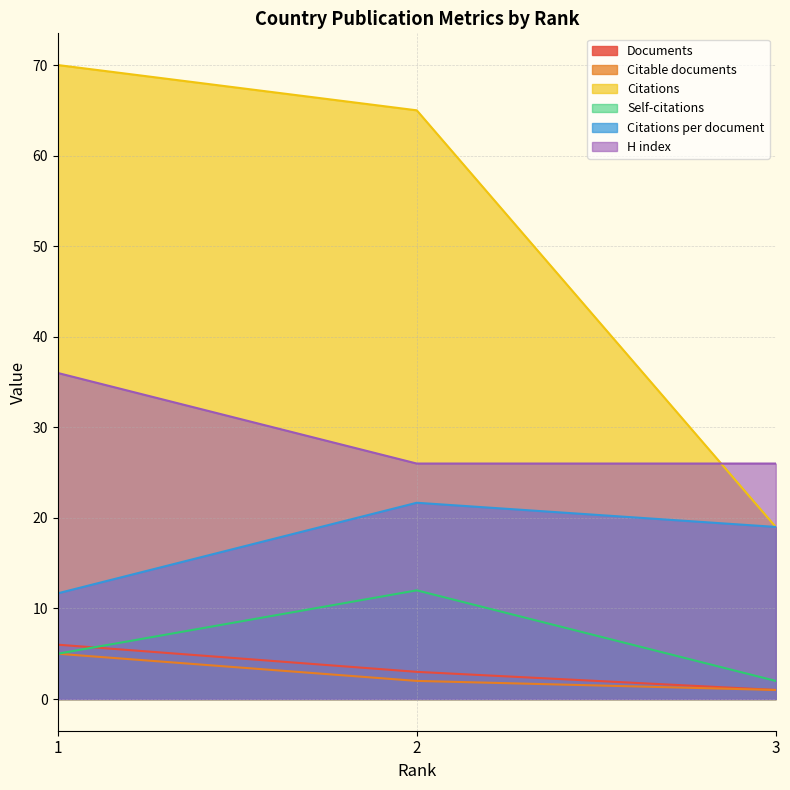

Read the Citations value at 2.

65.0